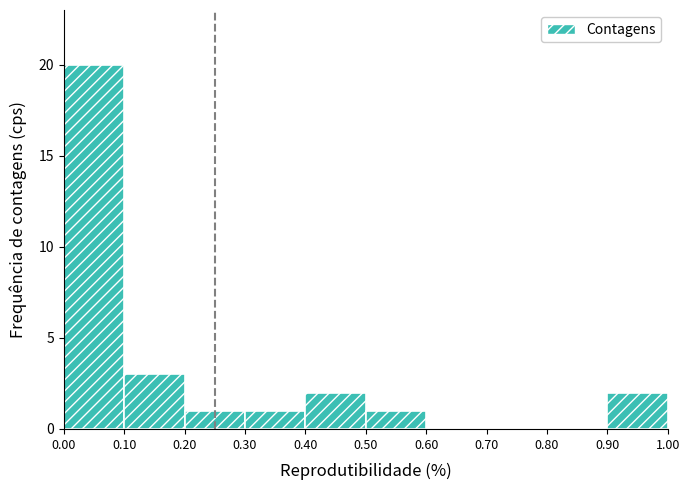

Reading left to right, transcribe this chart: for each bar, give the range it covers on the x-axis and its height. The values are not printed on the chart, so give them approximately, as read against the axis.

0.00 to 0.10: 20
0.10 to 0.20: 3
0.20 to 0.30: 1
0.30 to 0.40: 1
0.40 to 0.50: 2
0.50 to 0.60: 1
0.60 to 0.70: 0
0.70 to 0.80: 0
0.80 to 0.90: 0
0.90 to 1.00: 2